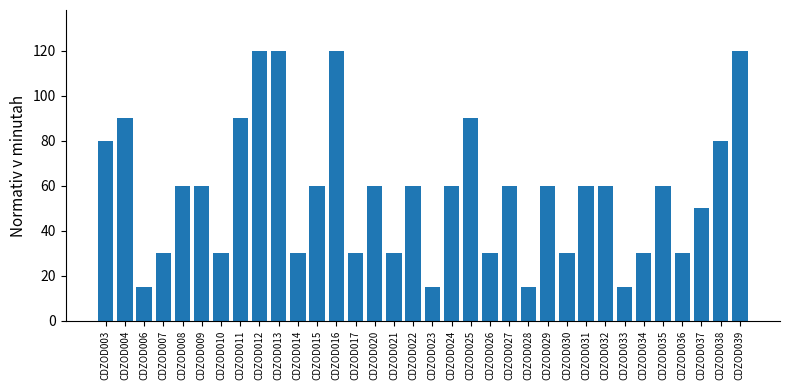

How many bars are there in total?

34